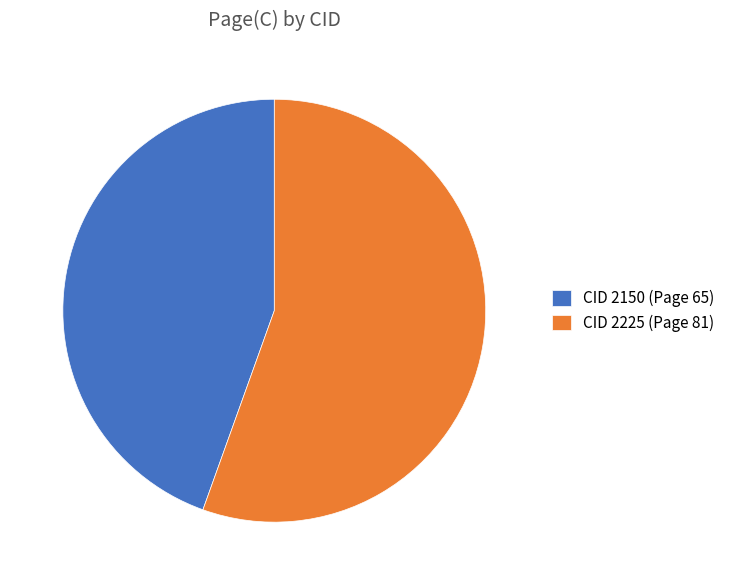

Between CID 2150 (Page 65) and CID 2225 (Page 81), which is larger?

CID 2225 (Page 81)